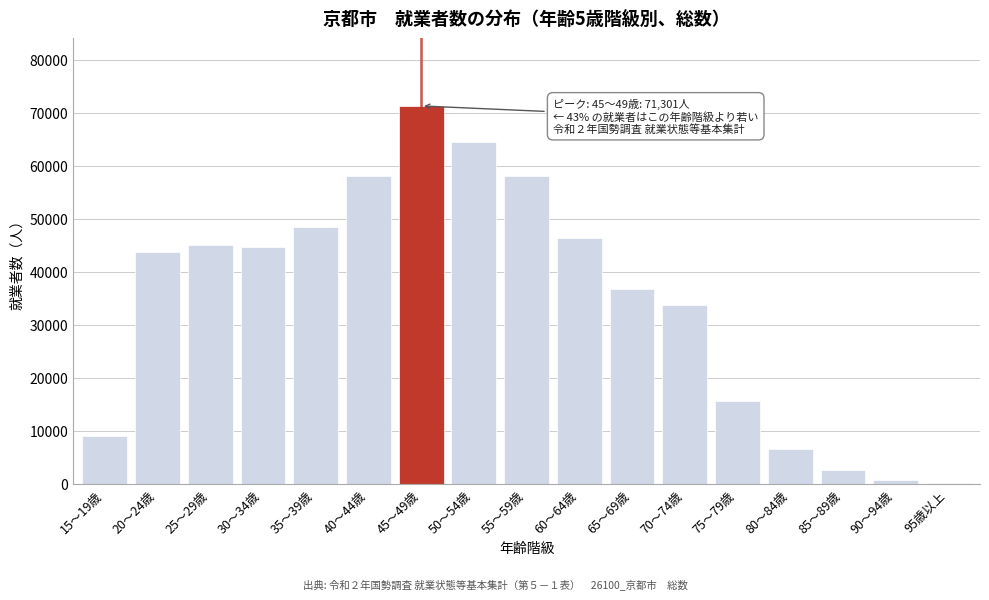

What is the sum of all values?

585240